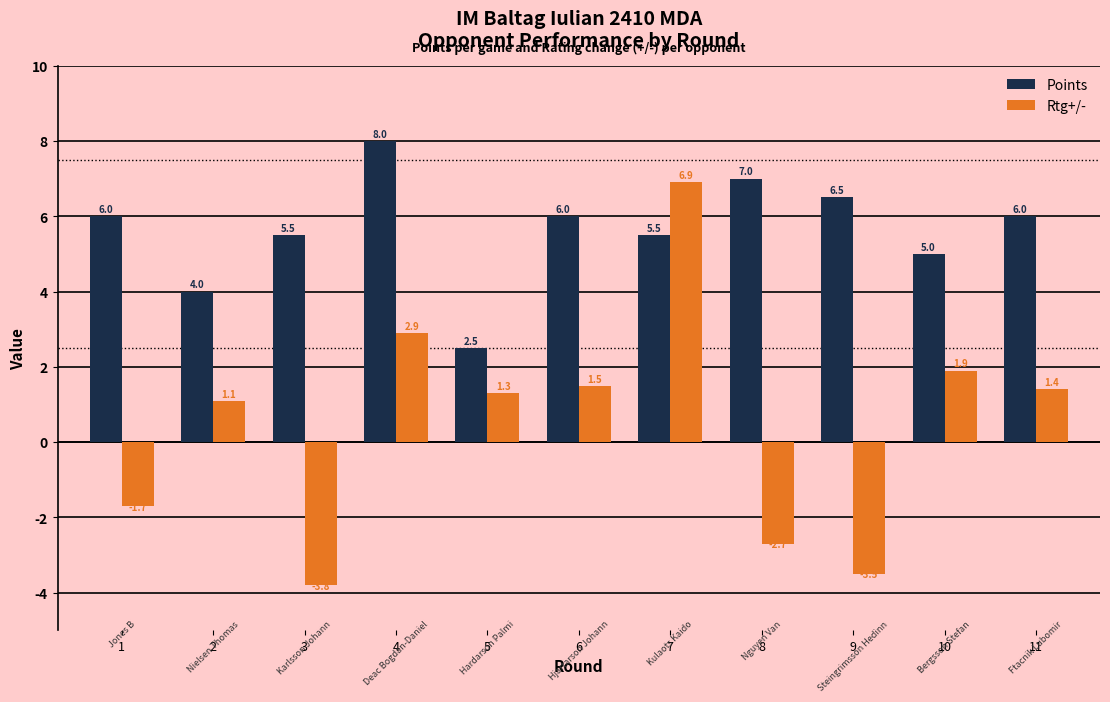

At how many categories does at least one series exceed 3?

10